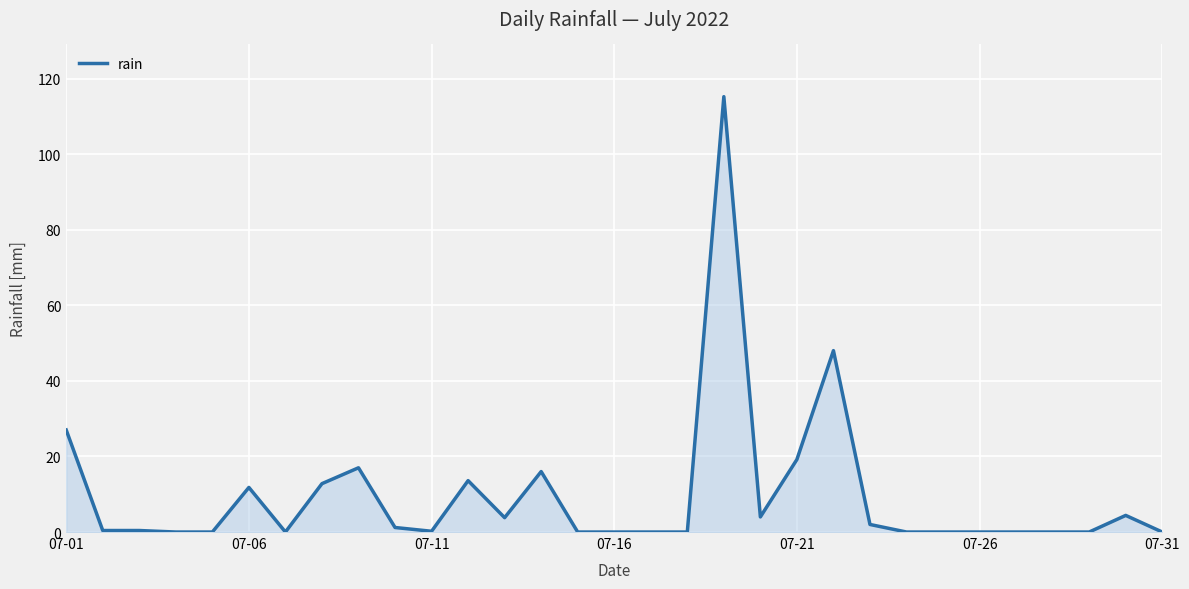

What is the average value?

9.6